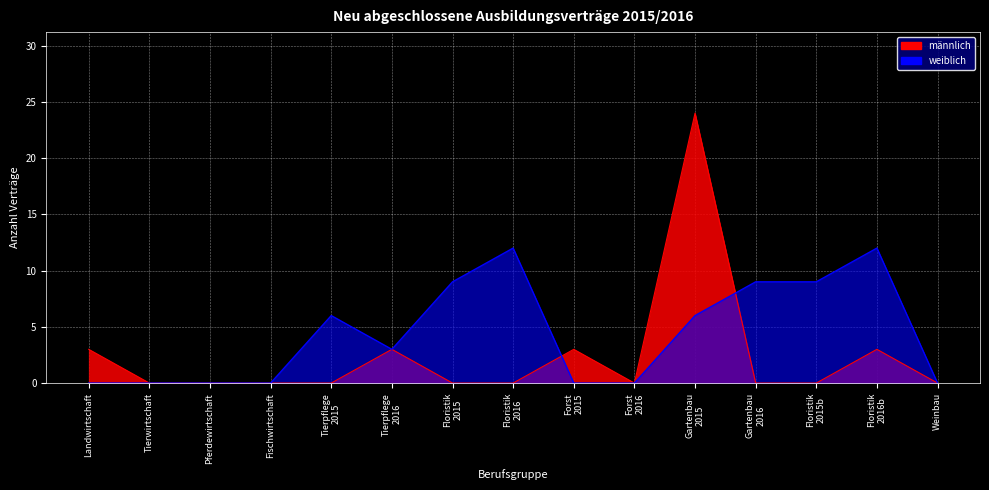

List the labels in order of männlich value, largest first.

Gartenbau 2015, Landwirtschaft, Tierpflege 2016, Forst 2015, Floristik 2016b, Tierwirtschaft, Pferdewirtschaft, Fischwirtschaft, Tierpflege 2015, Floristik 2015, Floristik 2016, Forst 2016, Gartenbau 2016, Floristik 2015b, Weinbau